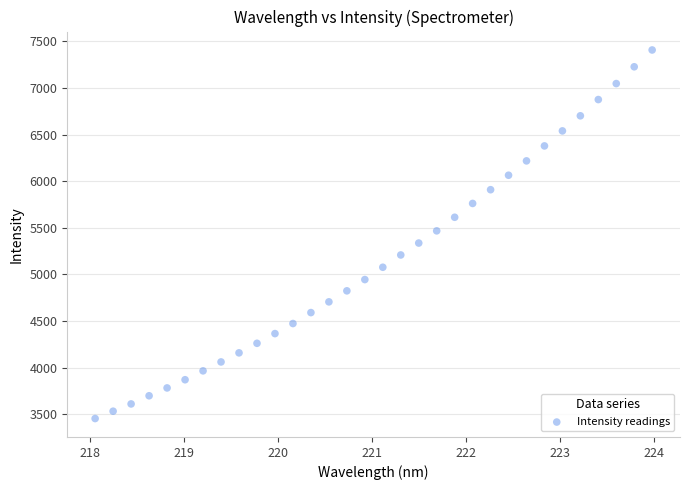

What is the range of Y values (max minus min)?

3952.5